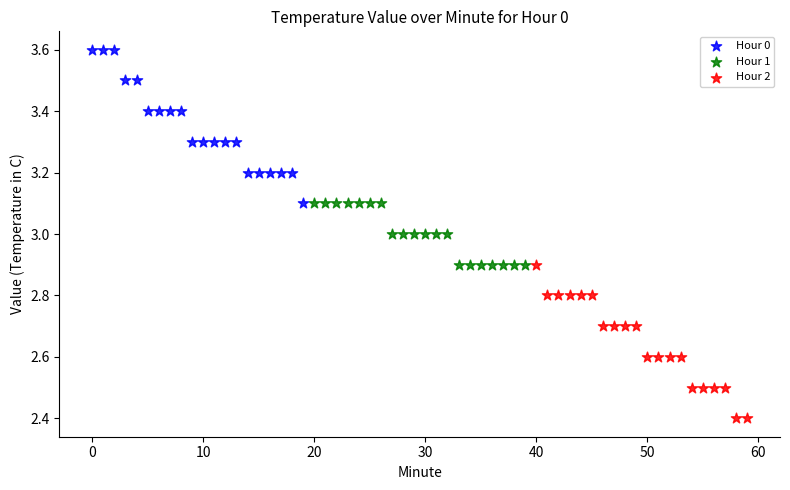

Which series contains the highest Y value?

Hour 0